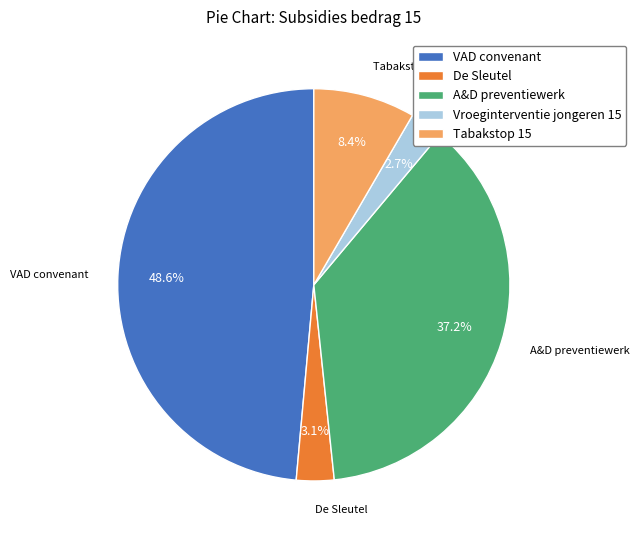

What percentage is the Vroeginterventie jongeren 15 slice, to the nearest percent?

3%